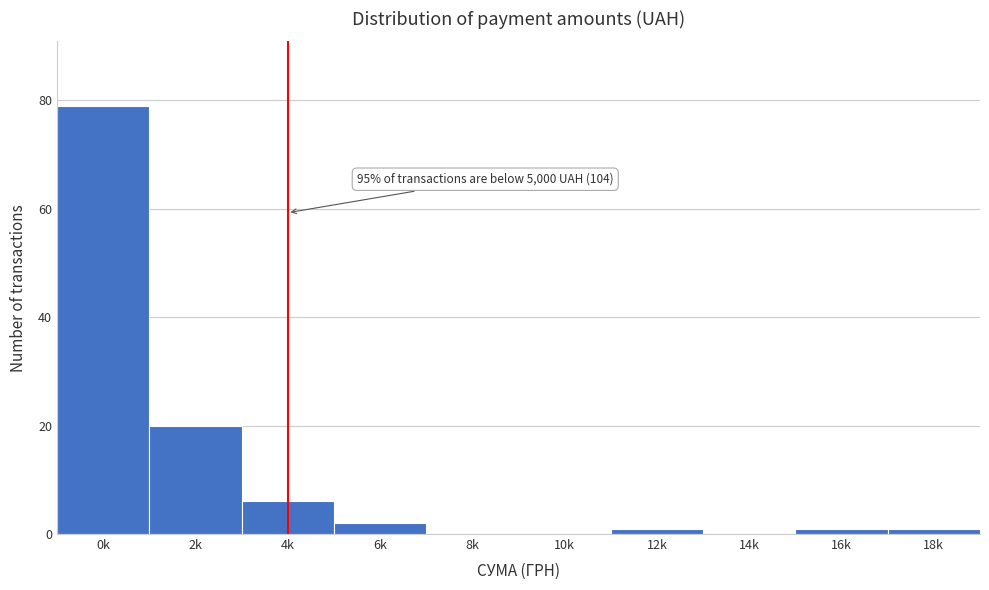

Reading right to left, extract all data points from this chart.

18k=1	16k=1	14k=0	12k=1	10k=0	8k=0	6k=2	4k=6	2k=20	0k=79